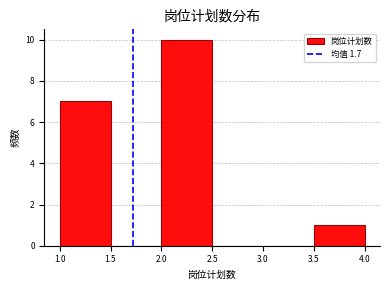

Reading left to right, list every bar in this chart as the range it spans on the x-axis followed by its height. The values are not printed on the chart, so give them approximately, as read against the axis.

1.0 to 1.5: 7
1.5 to 2.0: 0
2.0 to 2.5: 10
2.5 to 3.0: 0
3.0 to 3.5: 0
3.5 to 4.0: 1